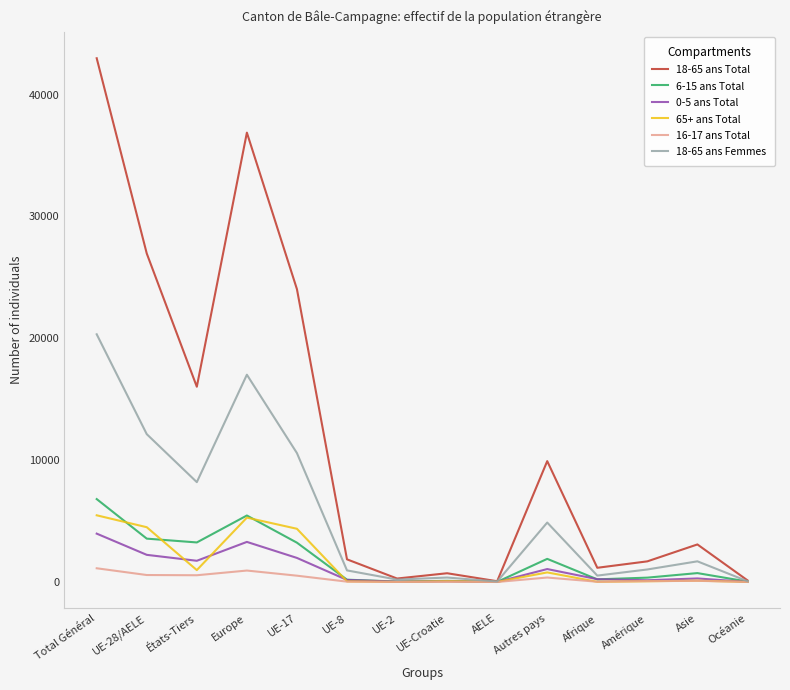

Between UE-17 and Afrique, which series saw the biggest shift?

18-65 ans Total